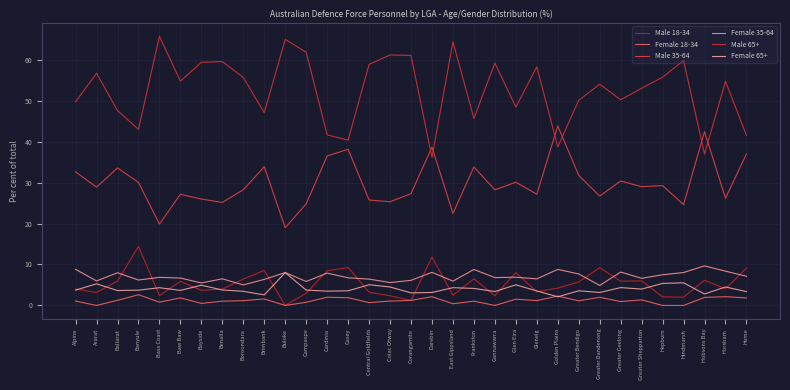

How many interior local valleys does the Male 65+ series have?

10